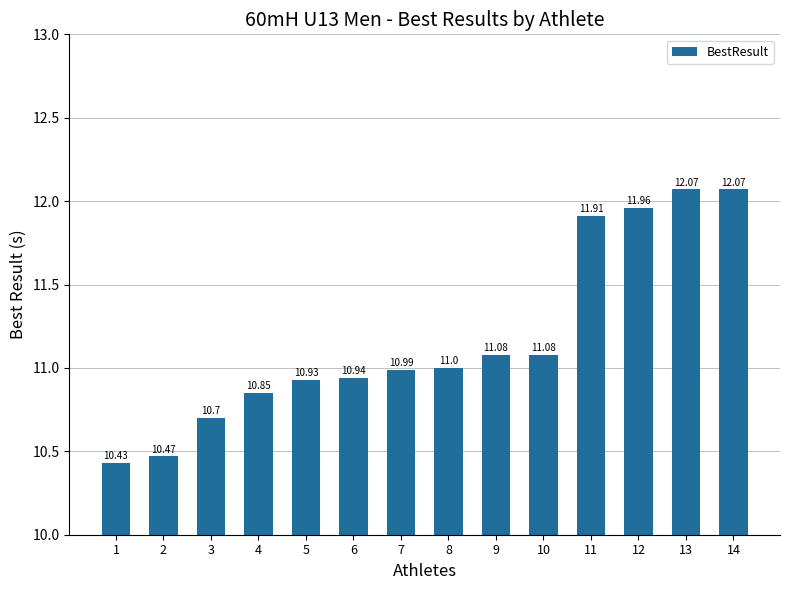

Which has a higher value, 11 or 14?

14